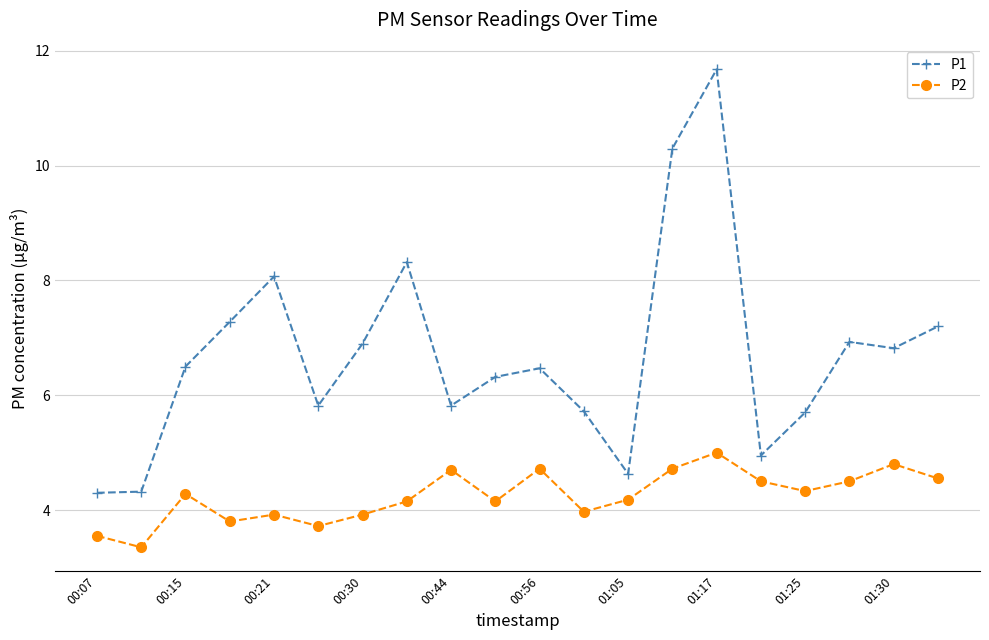

List the series in order of their peak value, lowest first.

P2, P1